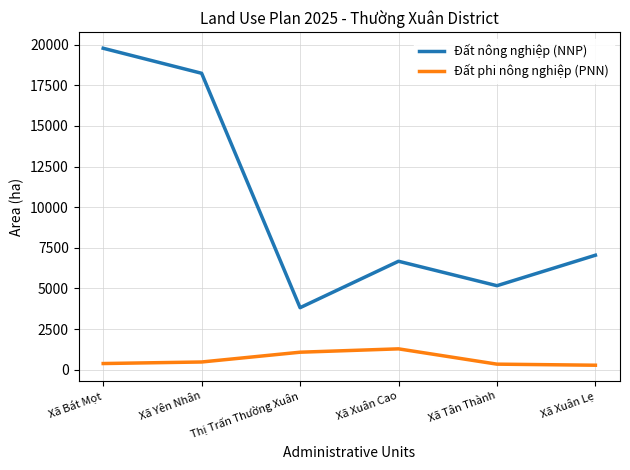

How many lines are shown in the chart?

2